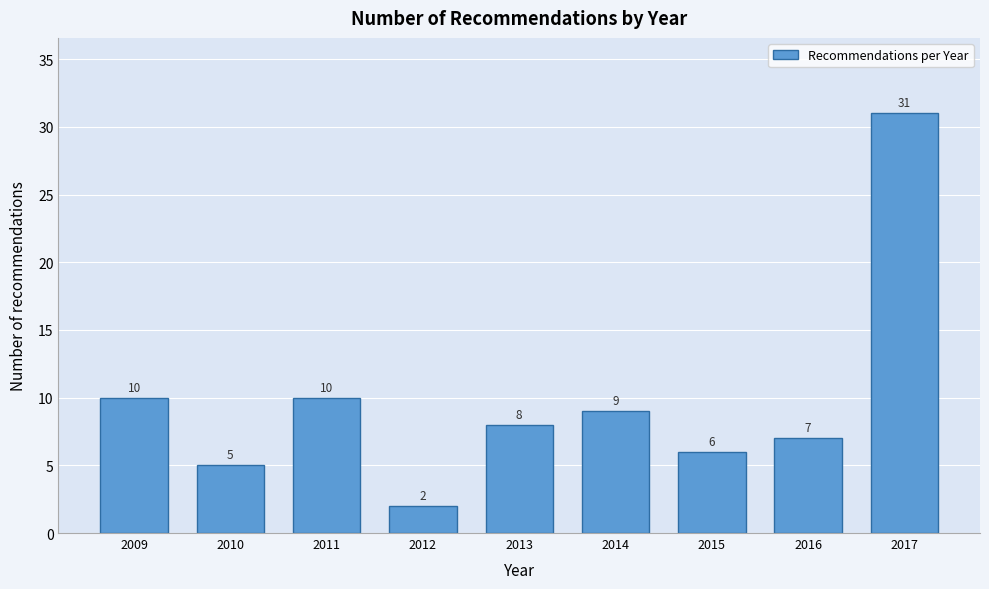

Reading right to left, transcribe all the data shown in this chart.

31	7	6	9	8	2	10	5	10